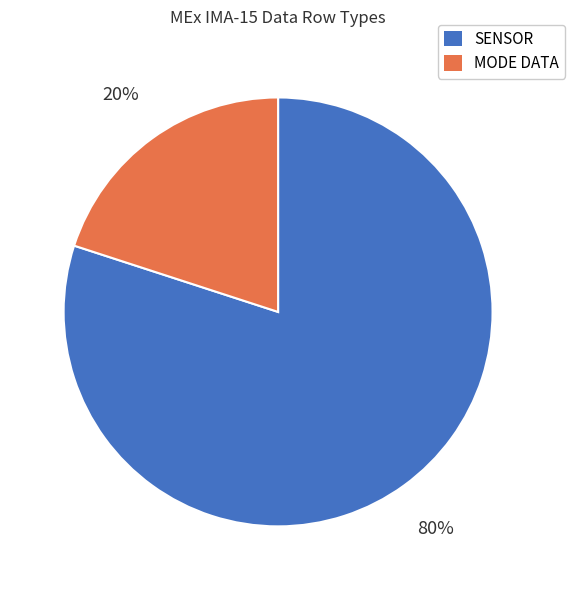

To the nearest percent, what is the average slice percentage?

50%